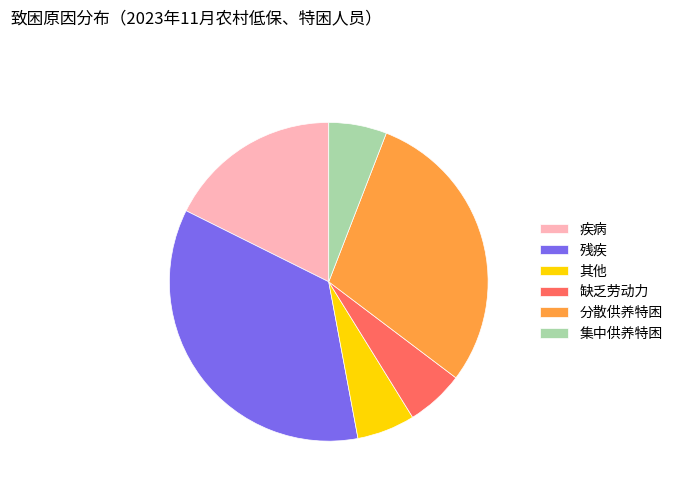

Is the sum of 集中供养特困 and 缺乏劳动力 greater than half?

No